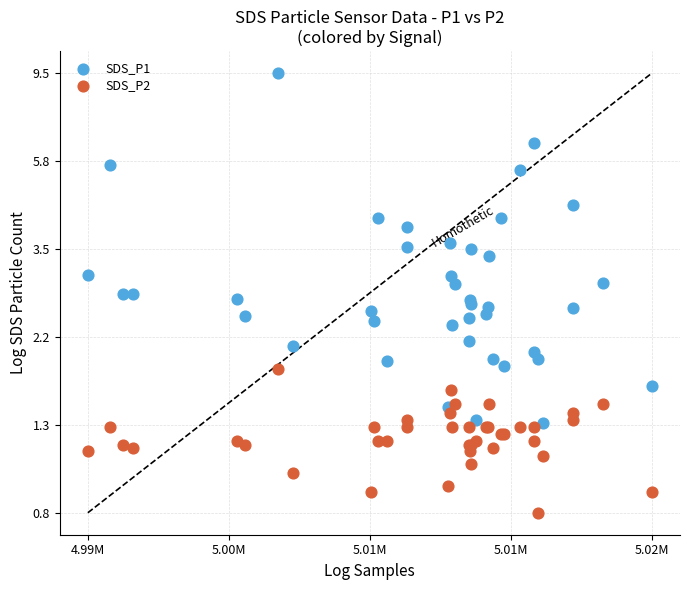

Which series contains the lowest Y value?

SDS_P2